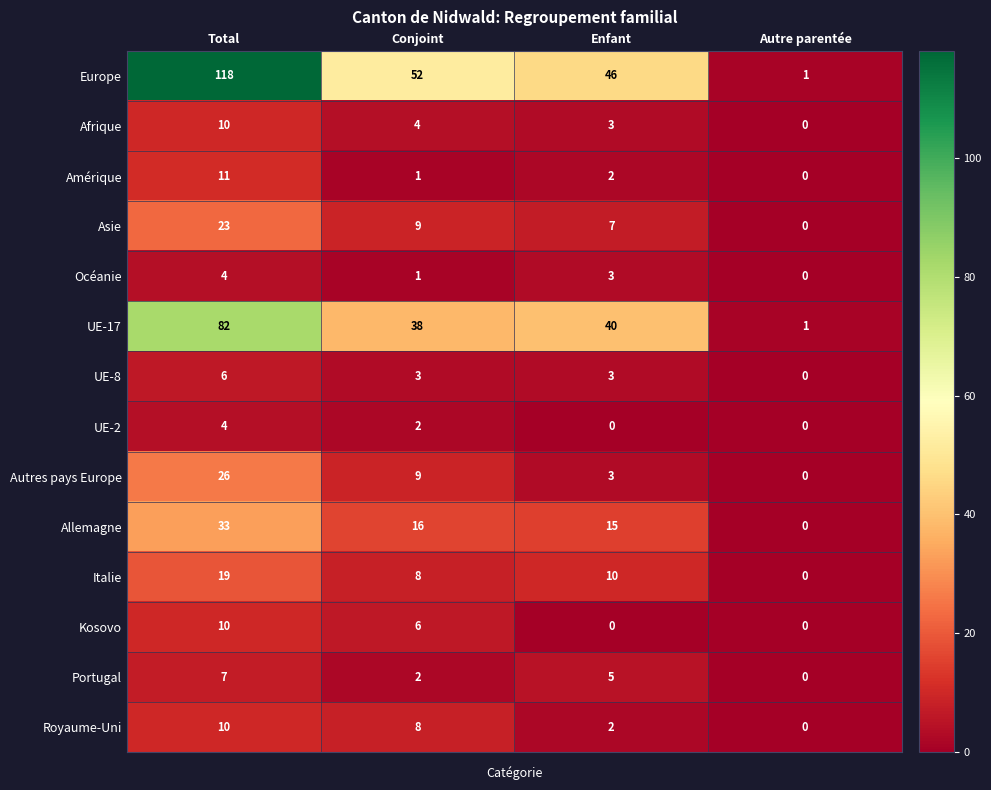

What is the difference between the UE-8 values at Autre parentée and Enfant?

3